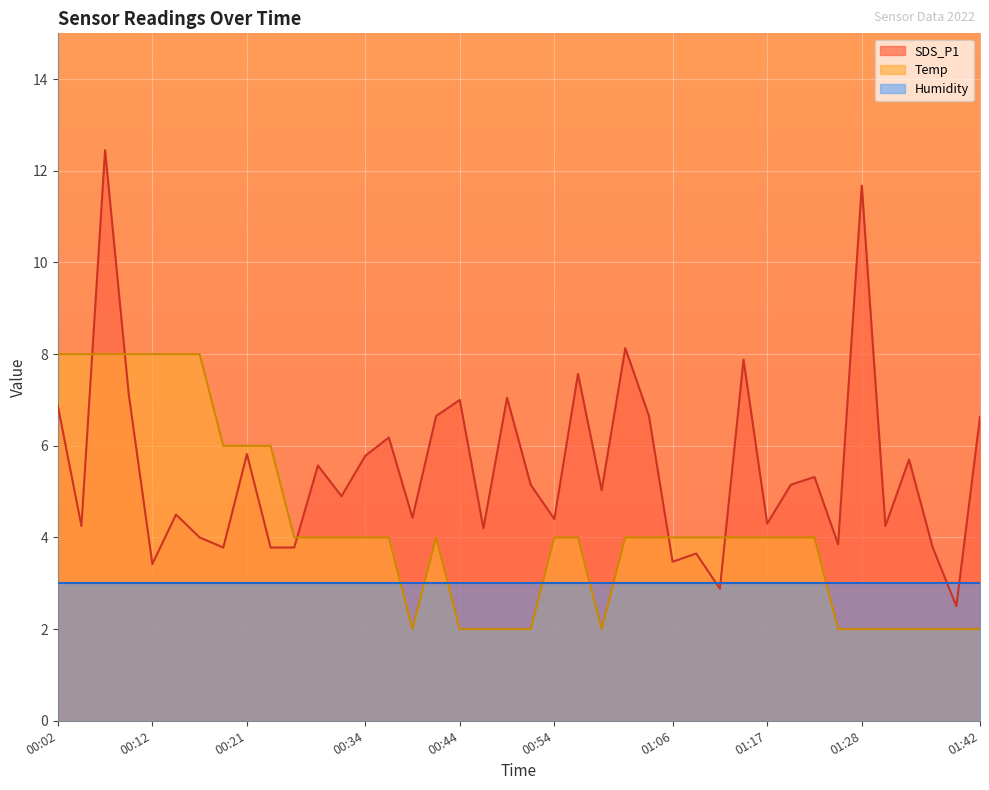

What is the value of the SDS_P1 point at the 17th from the left?

6.7